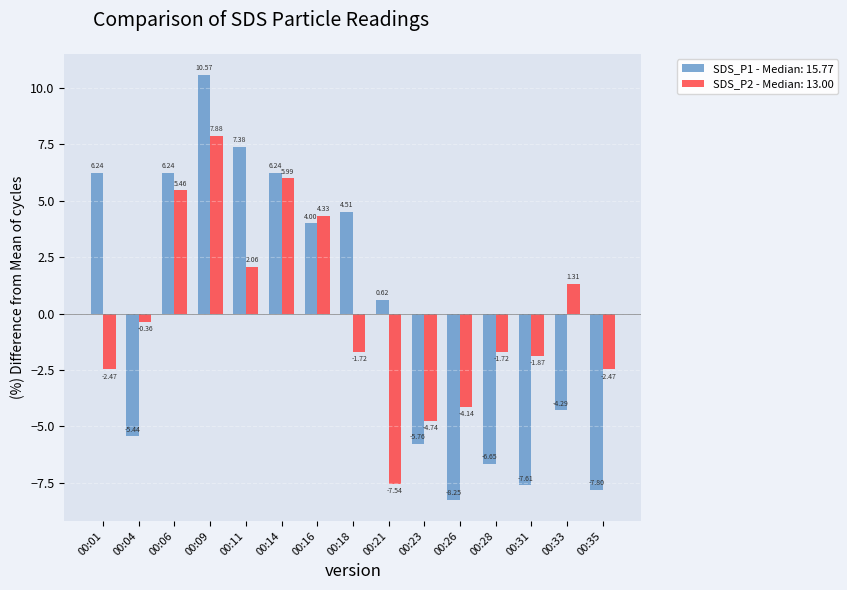

Which series changed the most between 00:31 and 00:35?

SDS_P2 - Median: 13.00